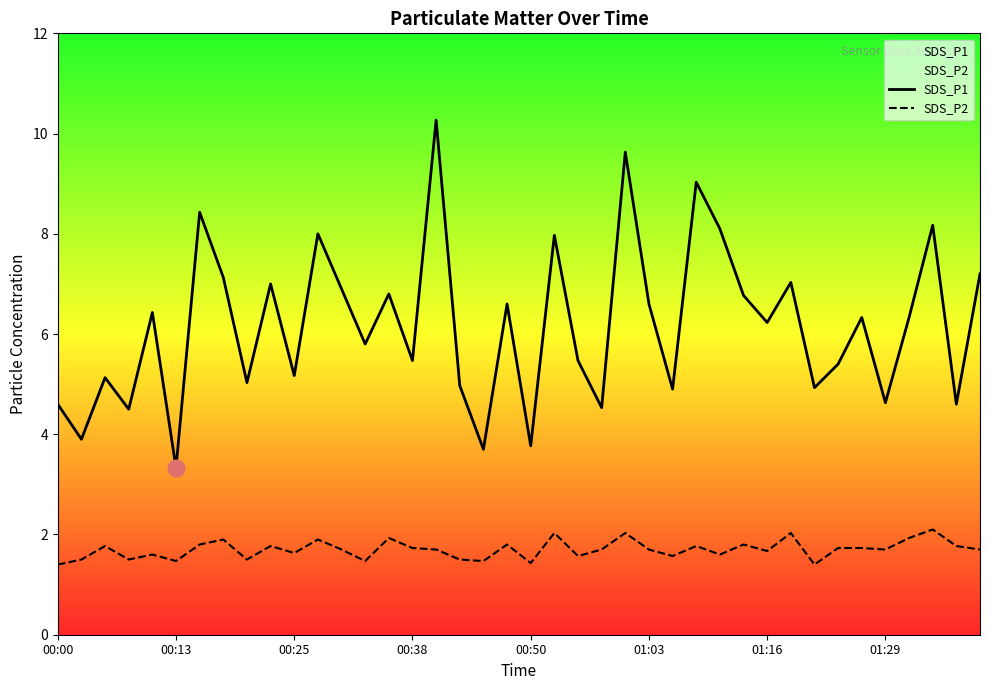

What is the difference between the maximum and minimum values in the SDS_P2 series?

0.7